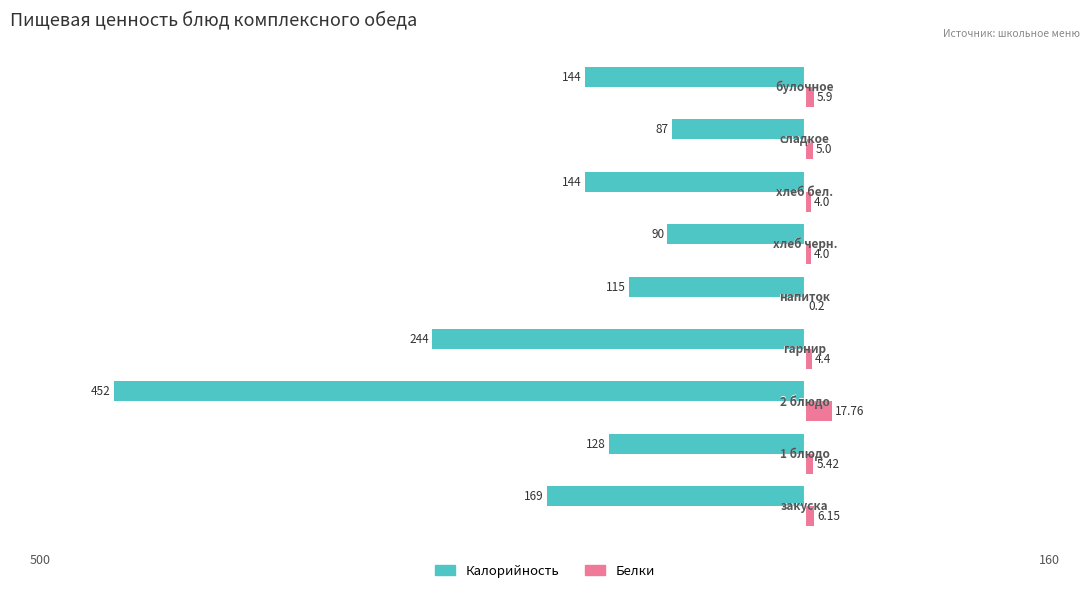

What are all the series names shown in the legend?

Калорийность, Белки